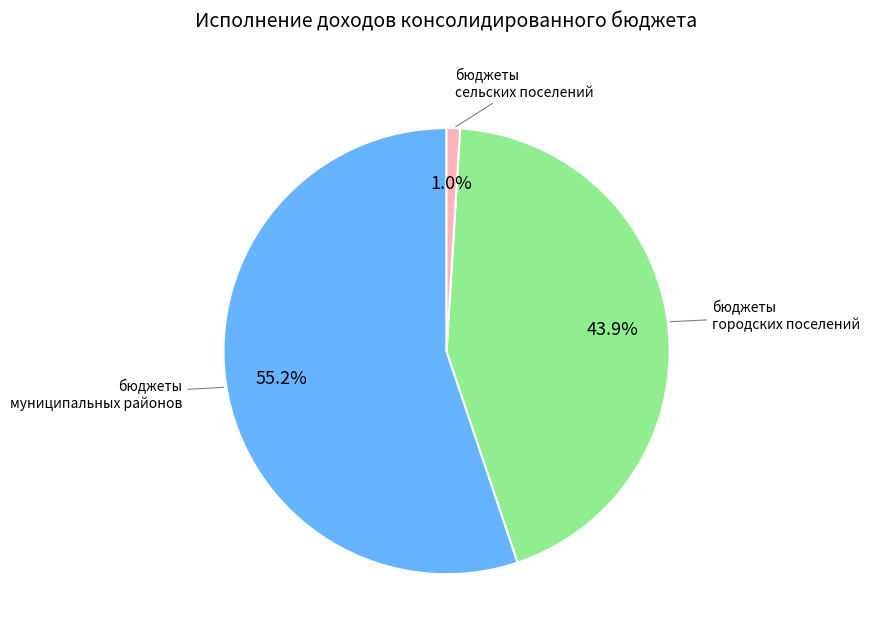

Count the number of slices in the pie.

3